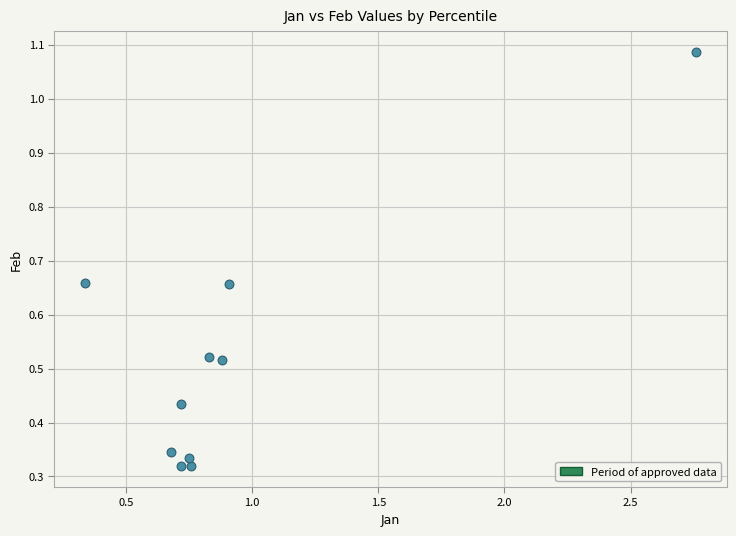

What is the range of X values (max minus min)?

2.4